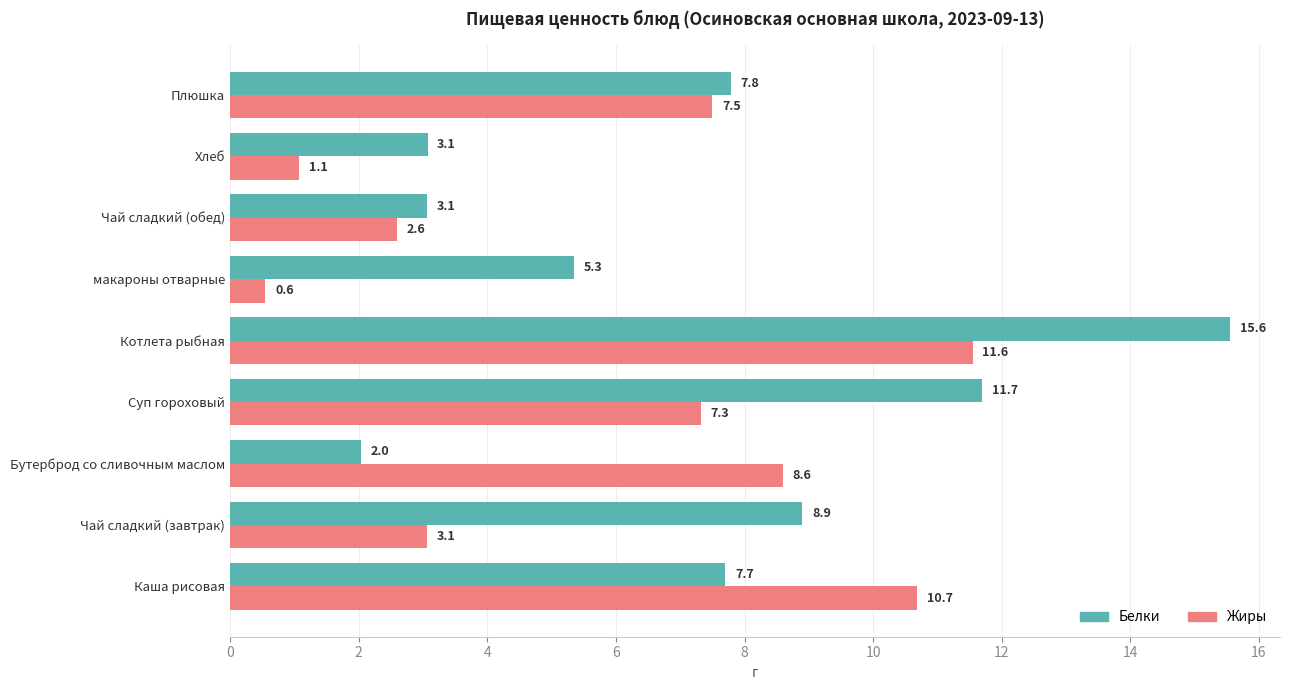

Which series has the largest total across all categories?

Белки